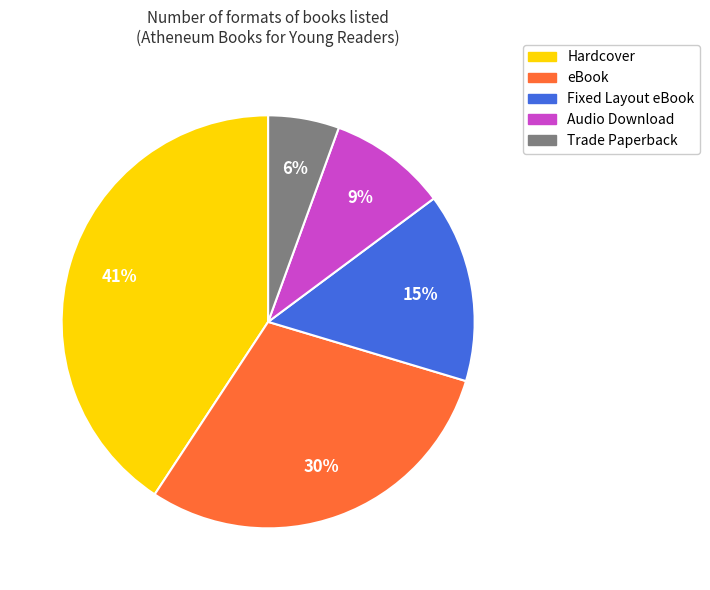

True or false: Hardcover accounts for 41% of the total.

True